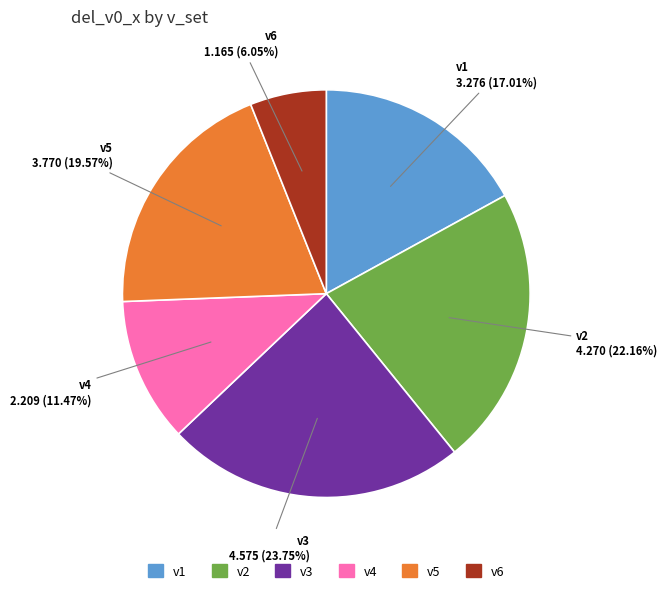

To the nearest percent, what is the average slice percentage?

17%